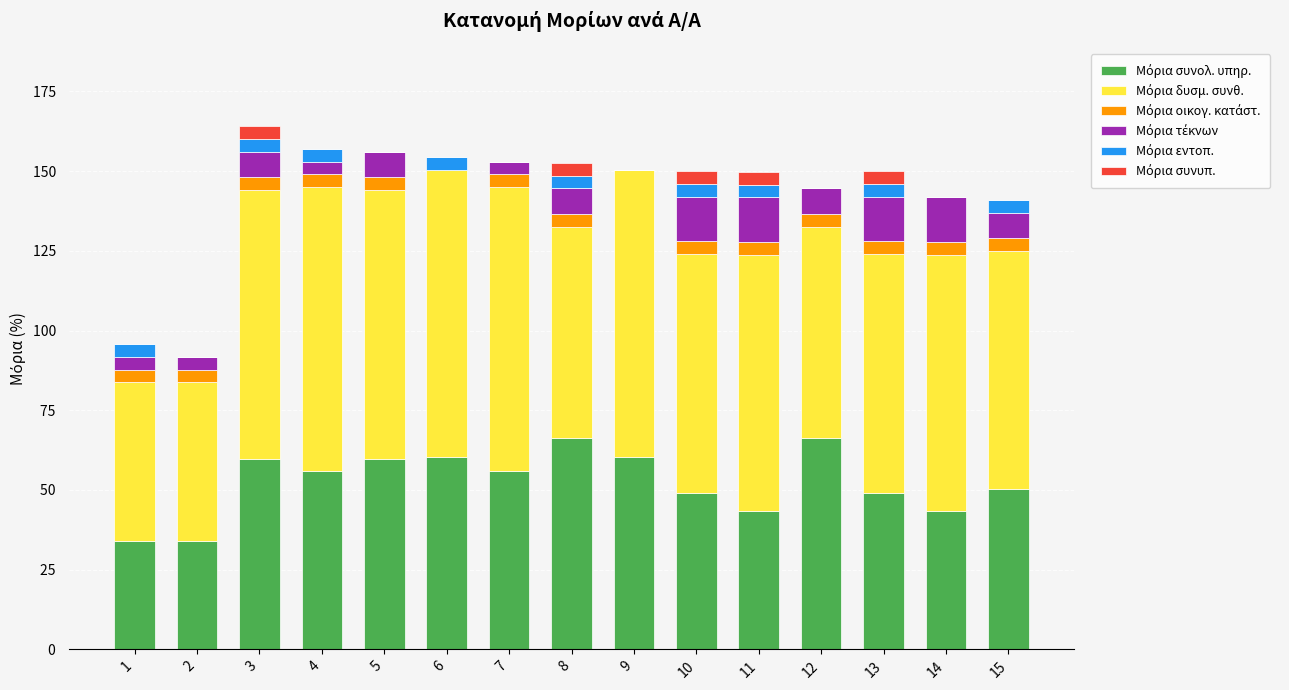

What is the total value across all series at 14?

141.8